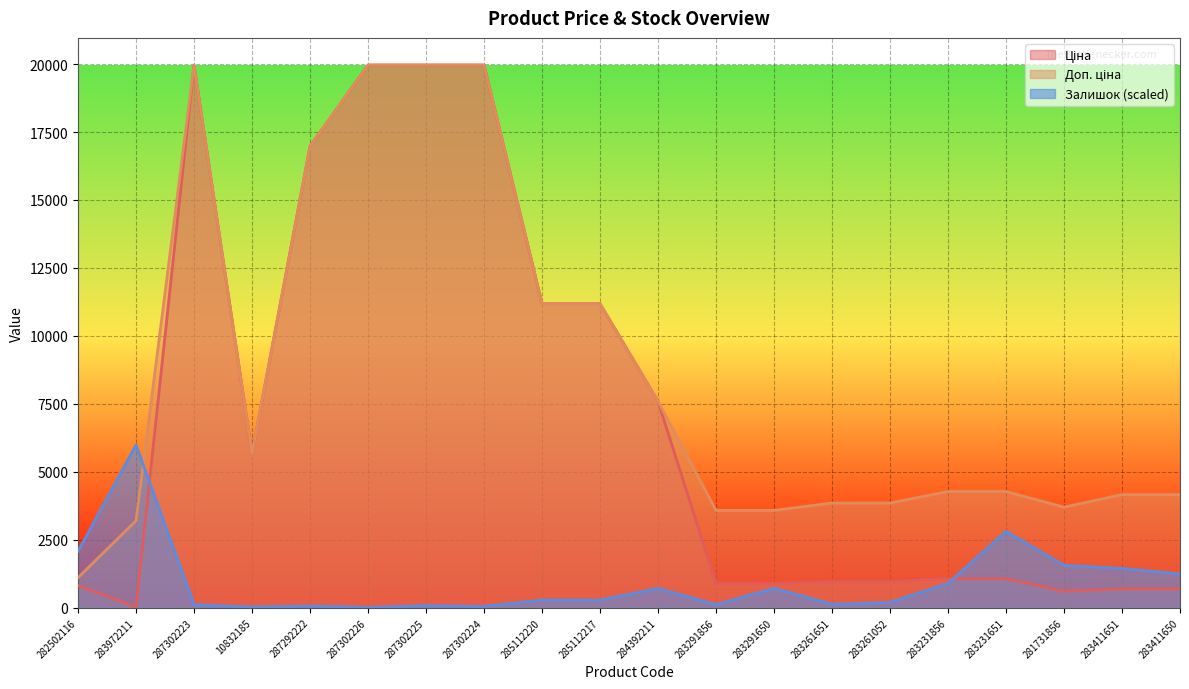

At which category is the sum across all series the highest?

287302223